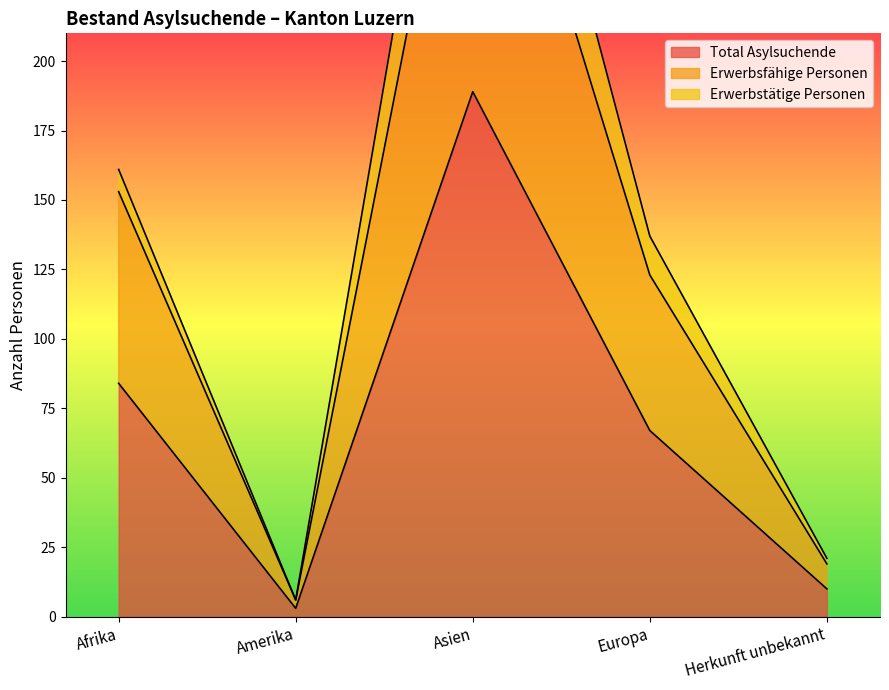

What position from the right is Herkunft unbekannt?

1